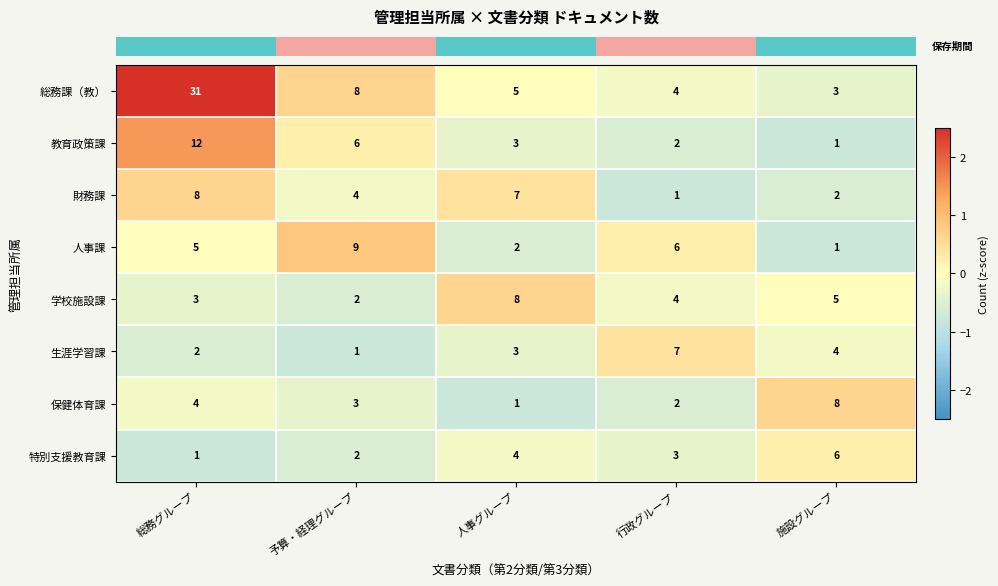

Which series has the largest total across all categories?

総務課（教）